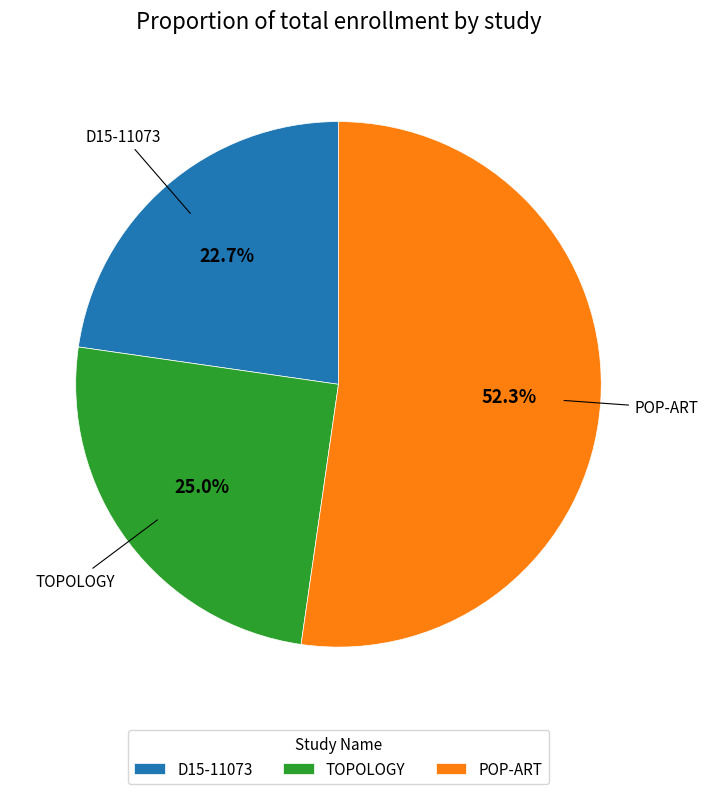

To the nearest percent, what is the average slice percentage?

33%